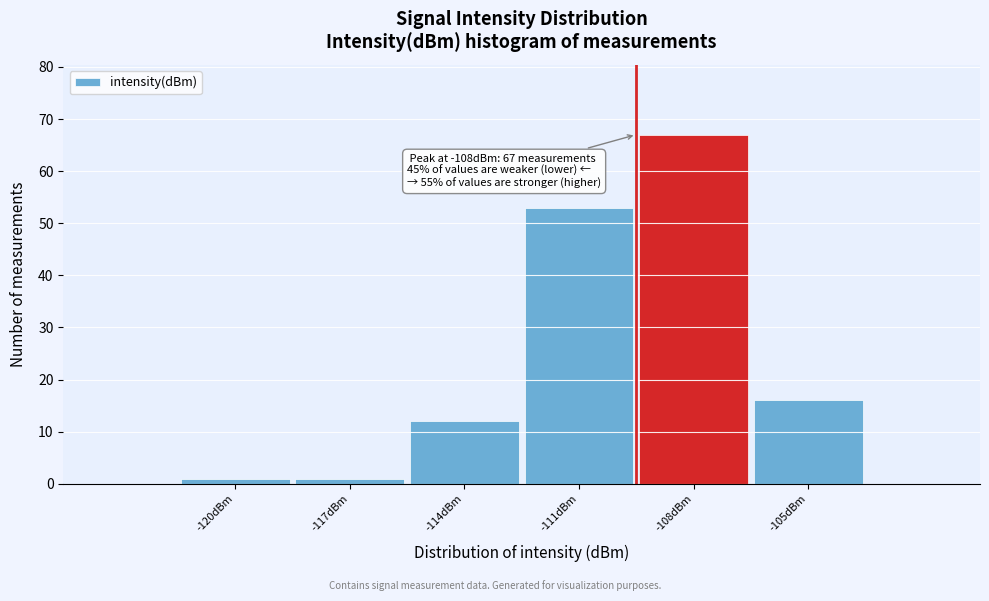

Reading left to right, extract all data points from this chart.

-120dBm=1	-117dBm=1	-114dBm=12	-111dBm=53	-108dBm=67	-105dBm=16